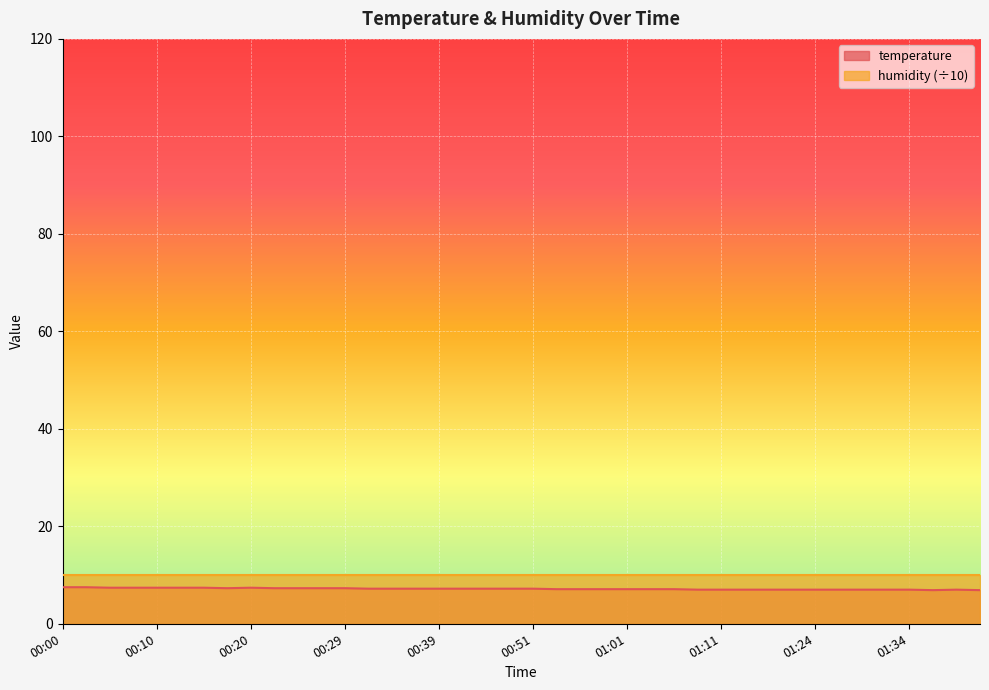

What is the label of the 37th point from the right?

00:07